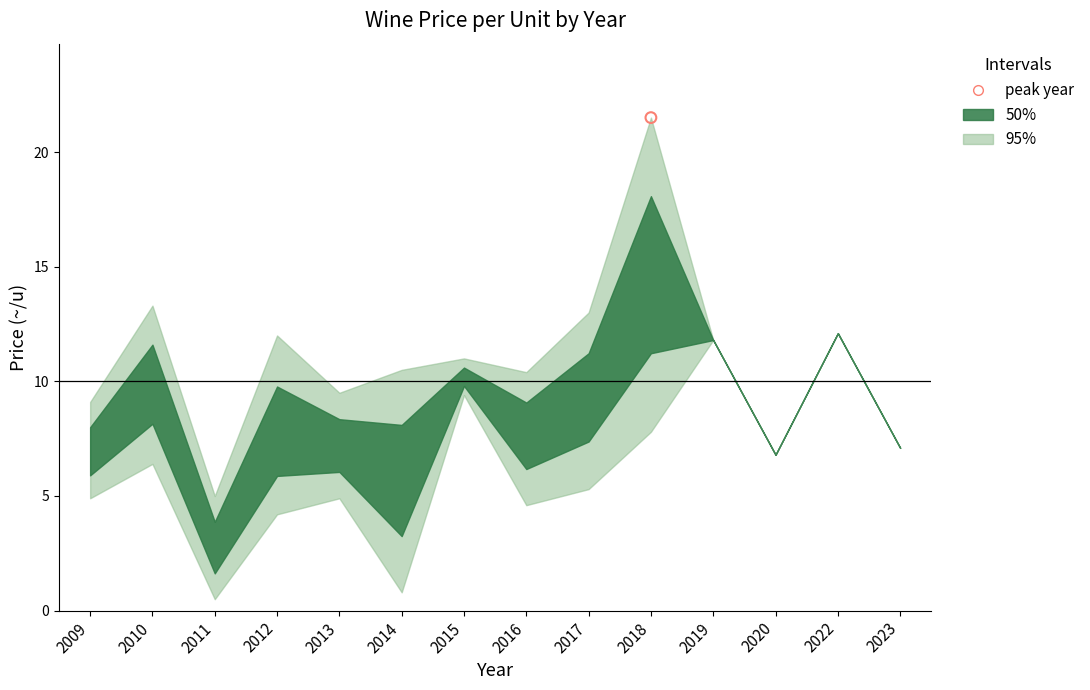

Is the value of price_per_unit_mid at 2019 greater than the value of price_per_unit_low at 2016?

Yes